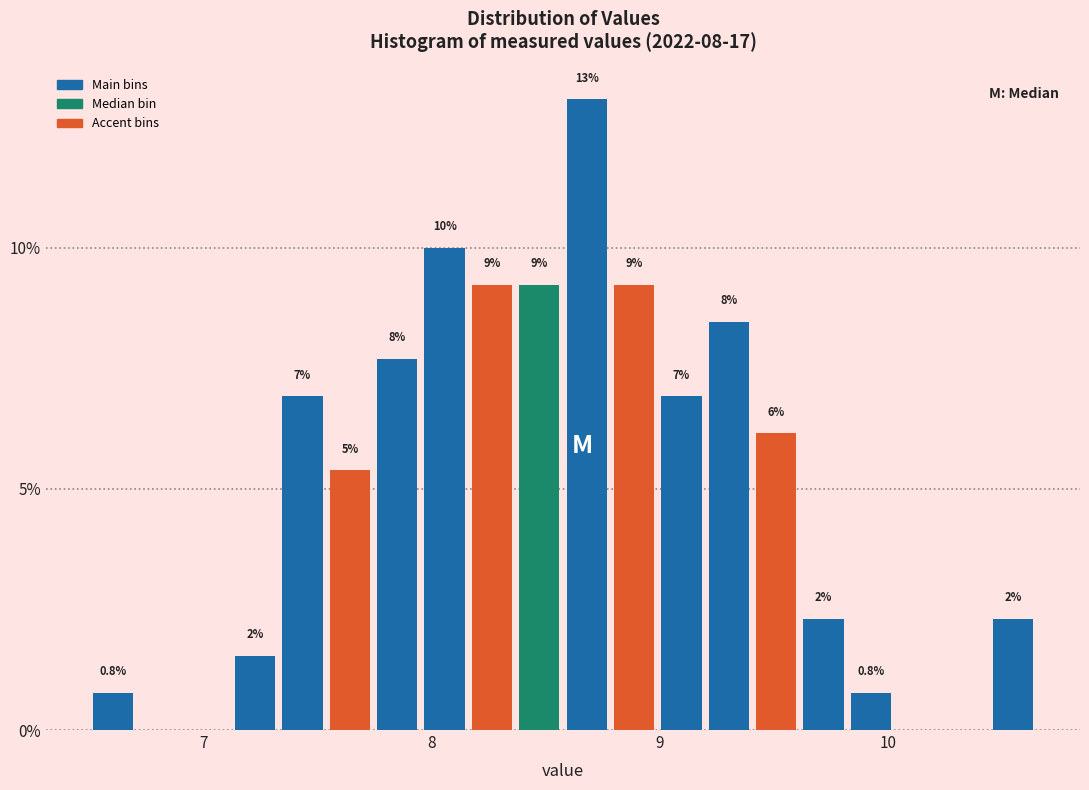

Around what value on the x-axis is the tallest bar? Give the approximate position of its centre, as read against the axis.

8.7